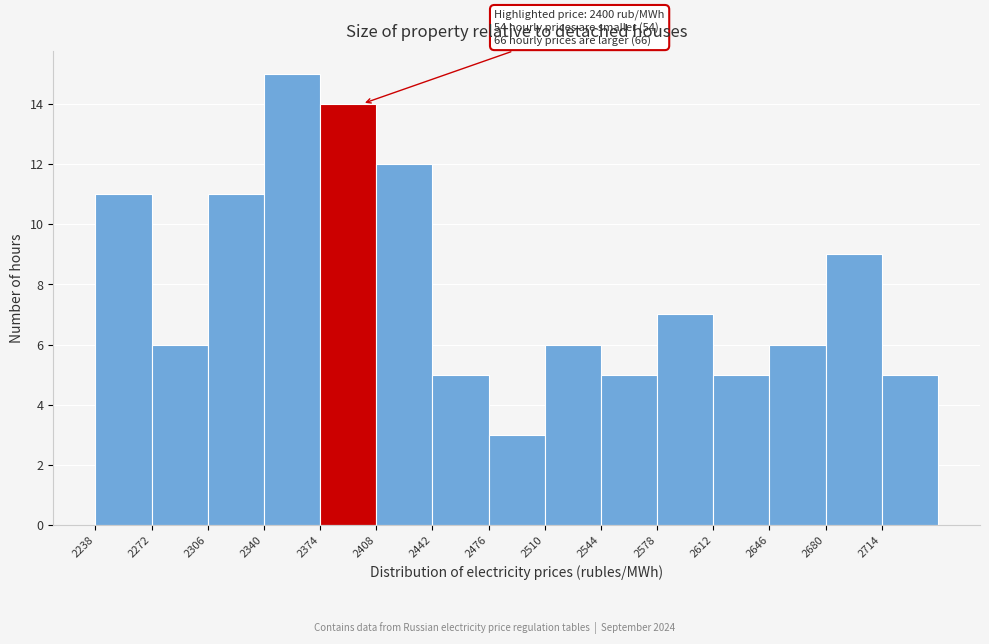

Which range on the x-axis has the tallest bar?

2340 to 2375